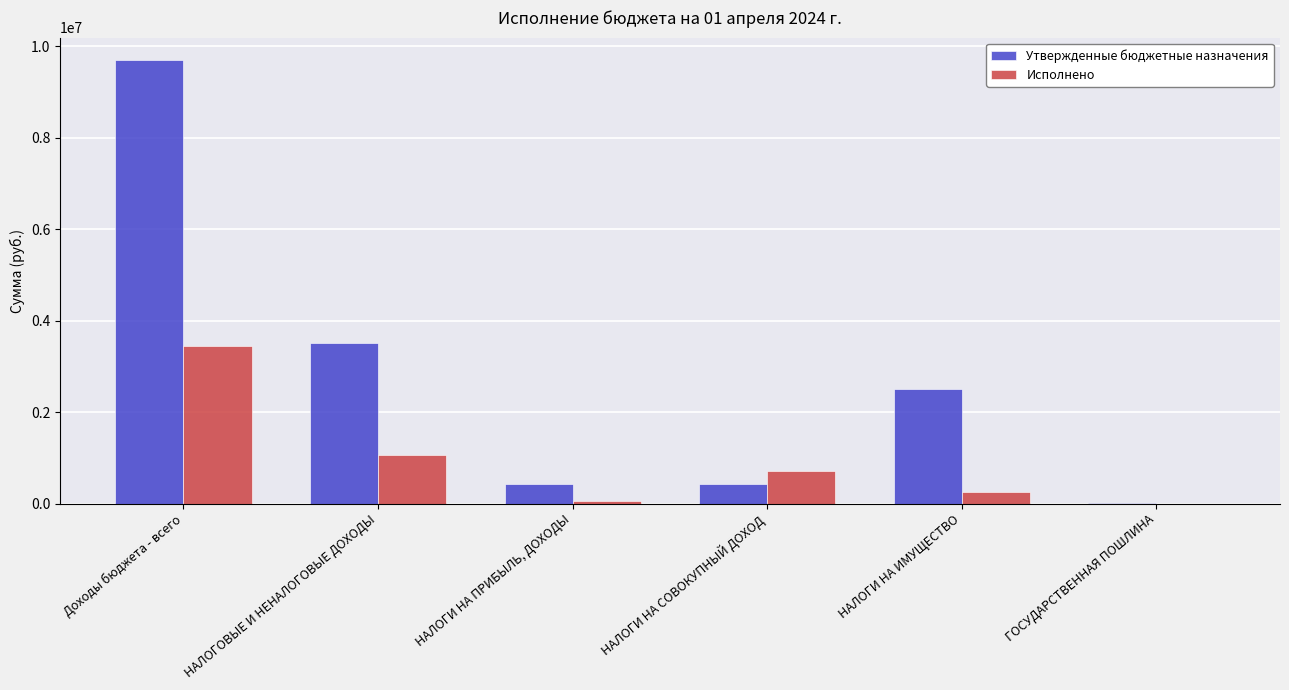

The value of Исполнено at НАЛОГИ НА СОВОКУПНЫЙ ДОХОД is 715054.8. True or false?

True